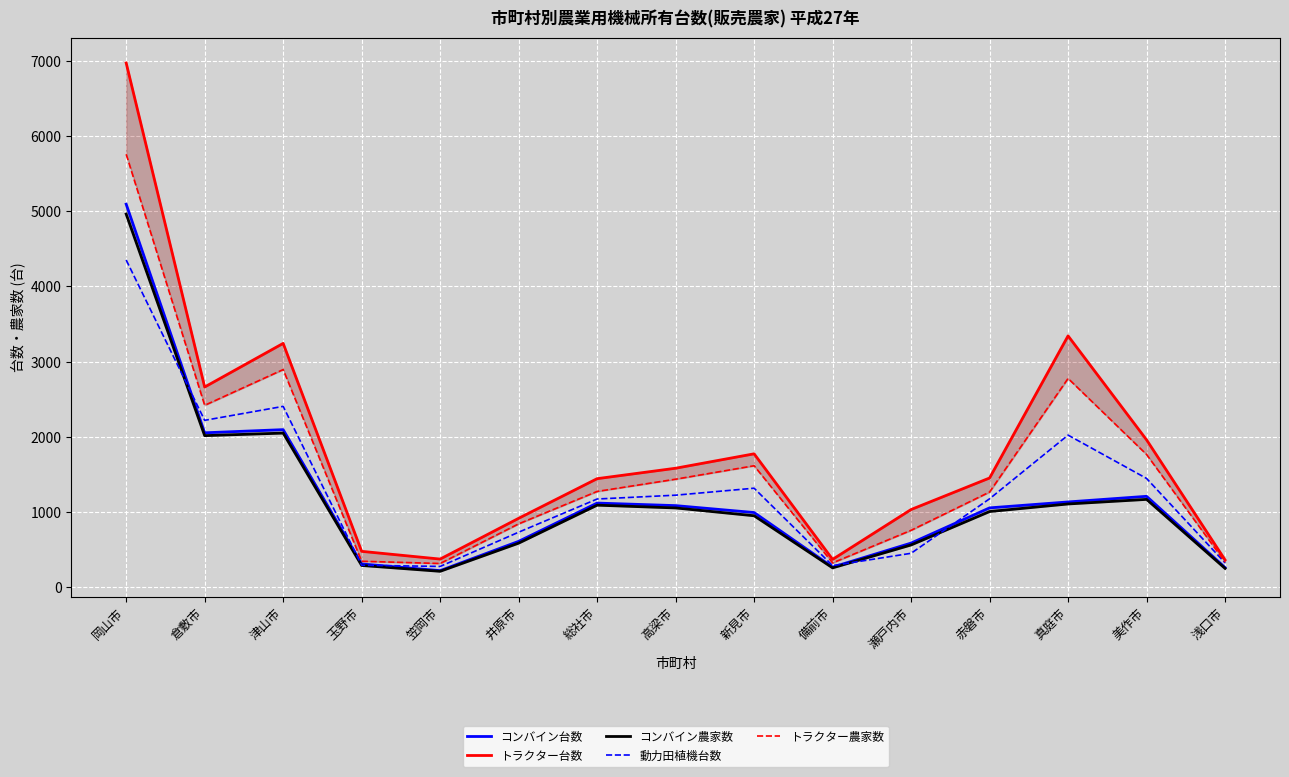

Is it true that 動力田植機台数 equals 1894 at 新見市?

False